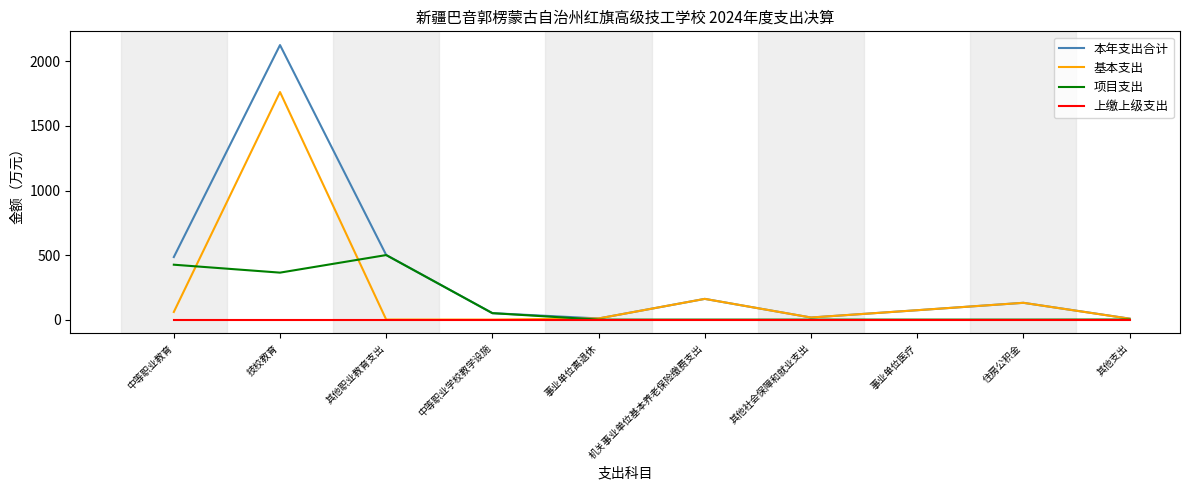

Between 技校教育 and 住房公积金, which series saw the biggest shift?

本年支出合计